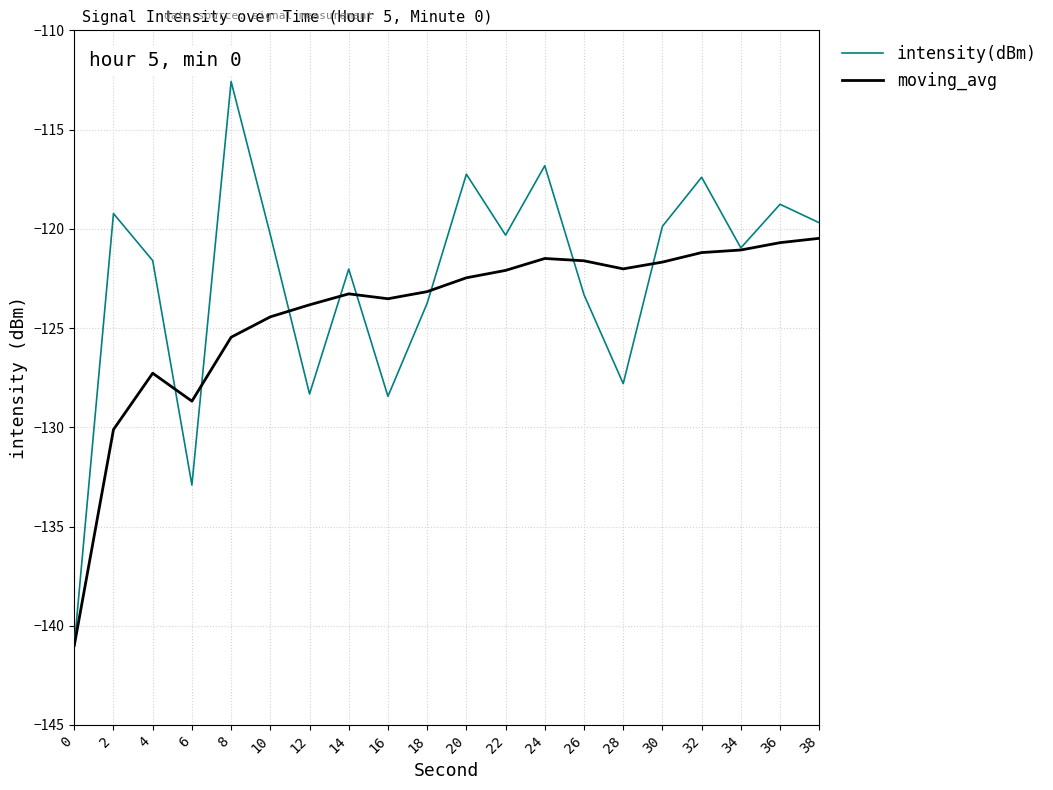

What is the difference between the highest and lowest values at 26?

1.7